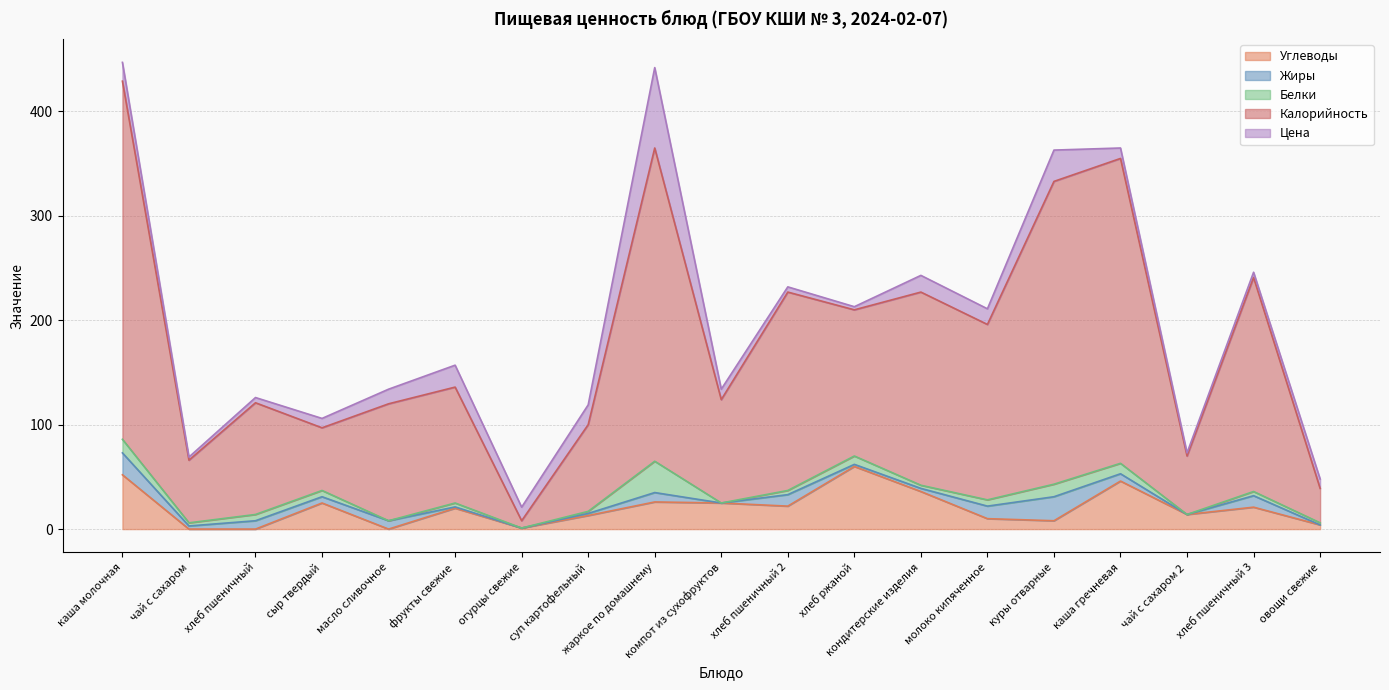

List the series in order of their peak value, highest first.

Калорийность, Цена, Углеводы, Белки, Жиры